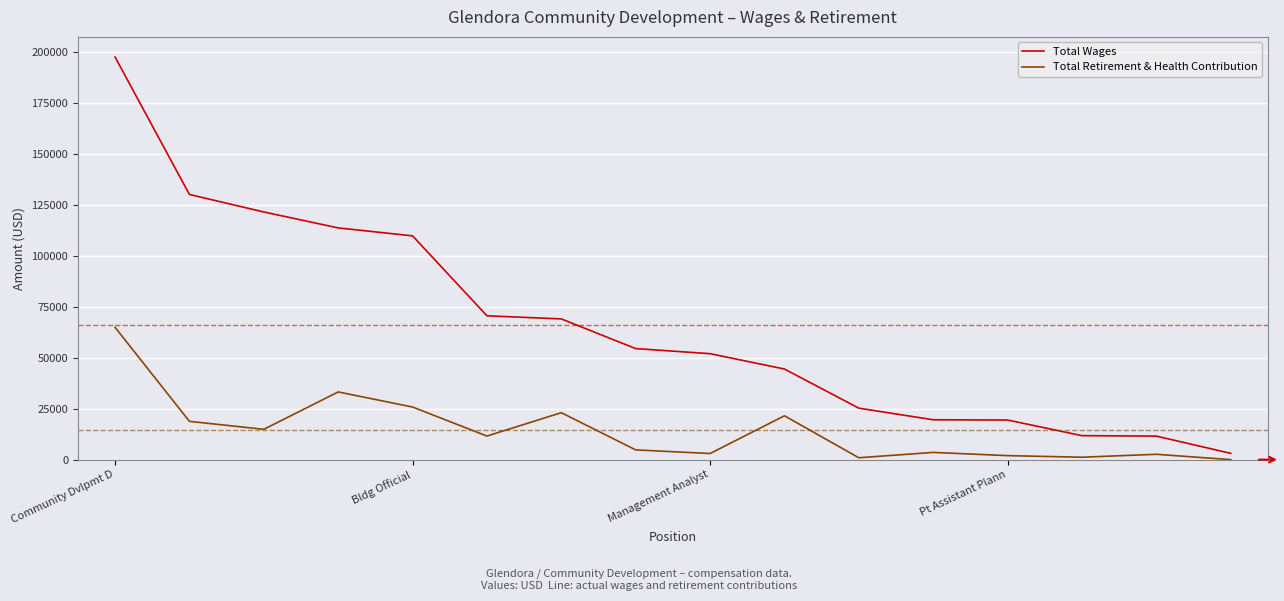

Which series has the widest spread of values?

Total Wages